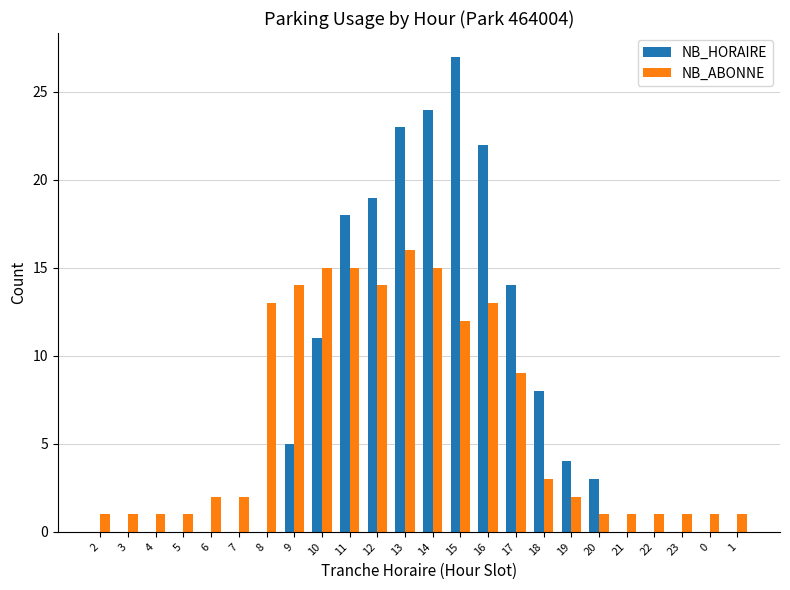

What is the total value across all series at 7?

2